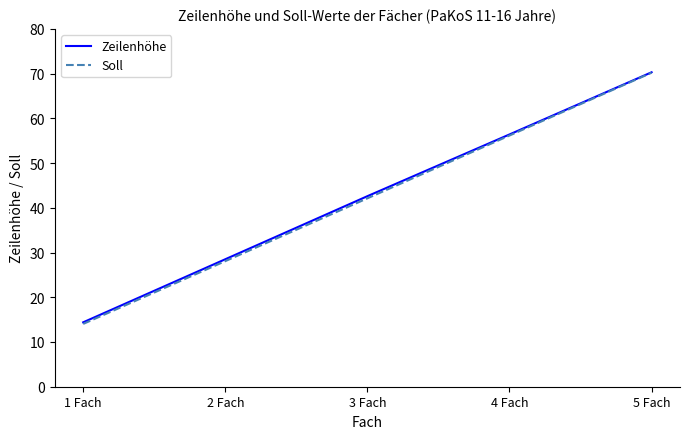

What position from the right is 1 Fach?

5